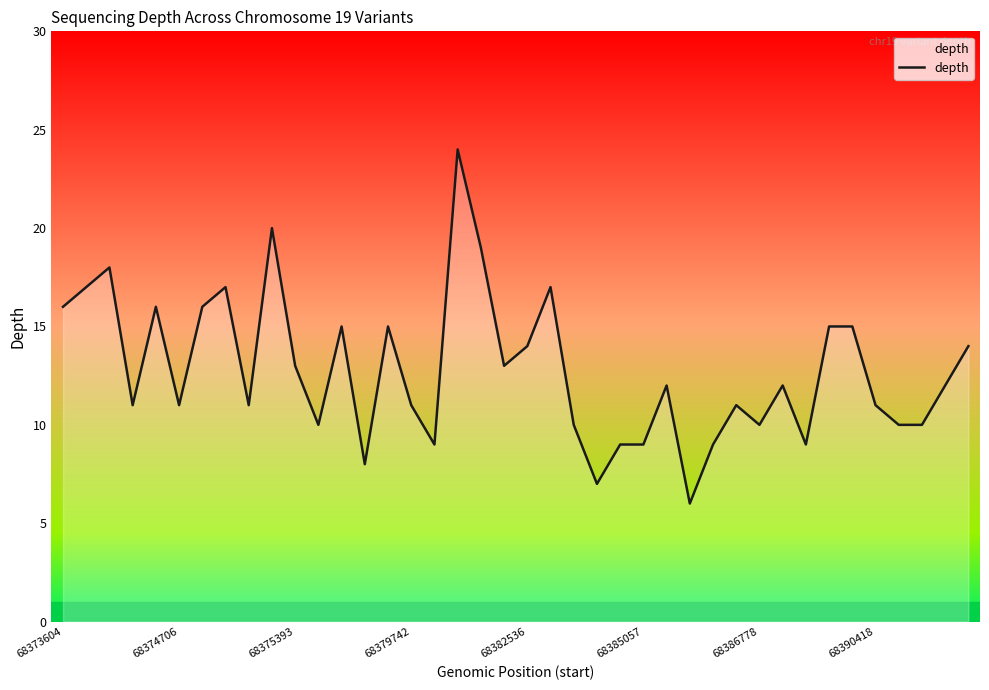

What is the smallest value displayed?

6